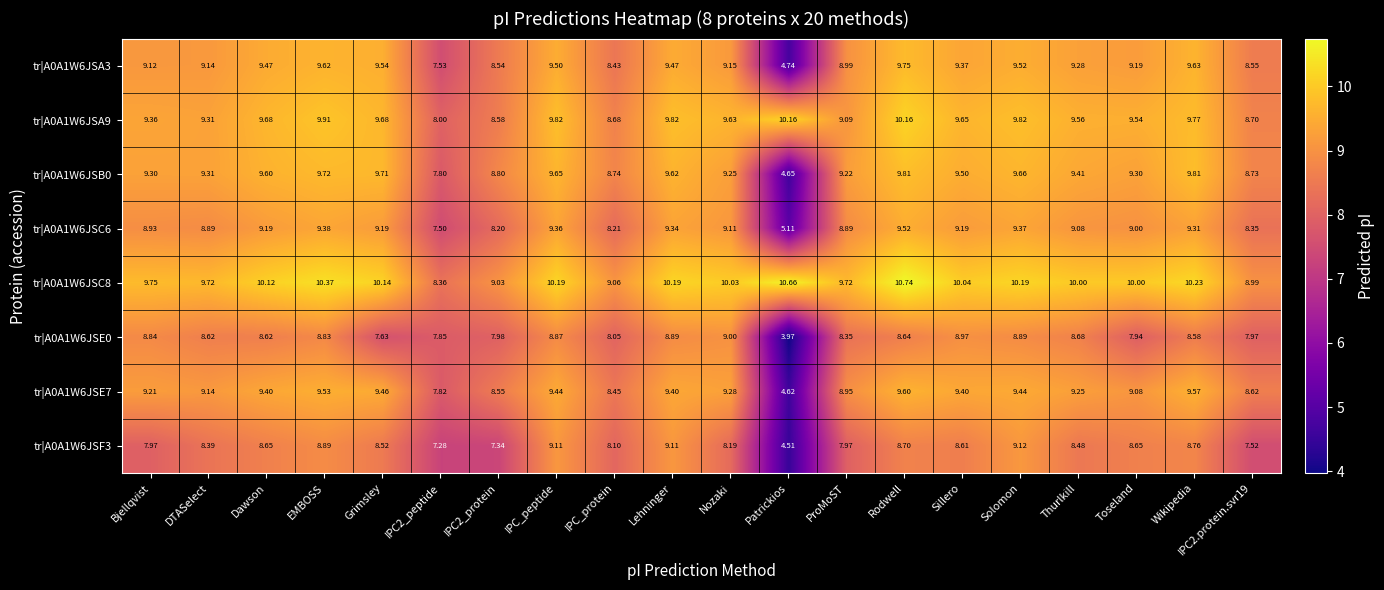

Which category has the highest value in the tr|A0A1W6JSC6 series?

Rodwell